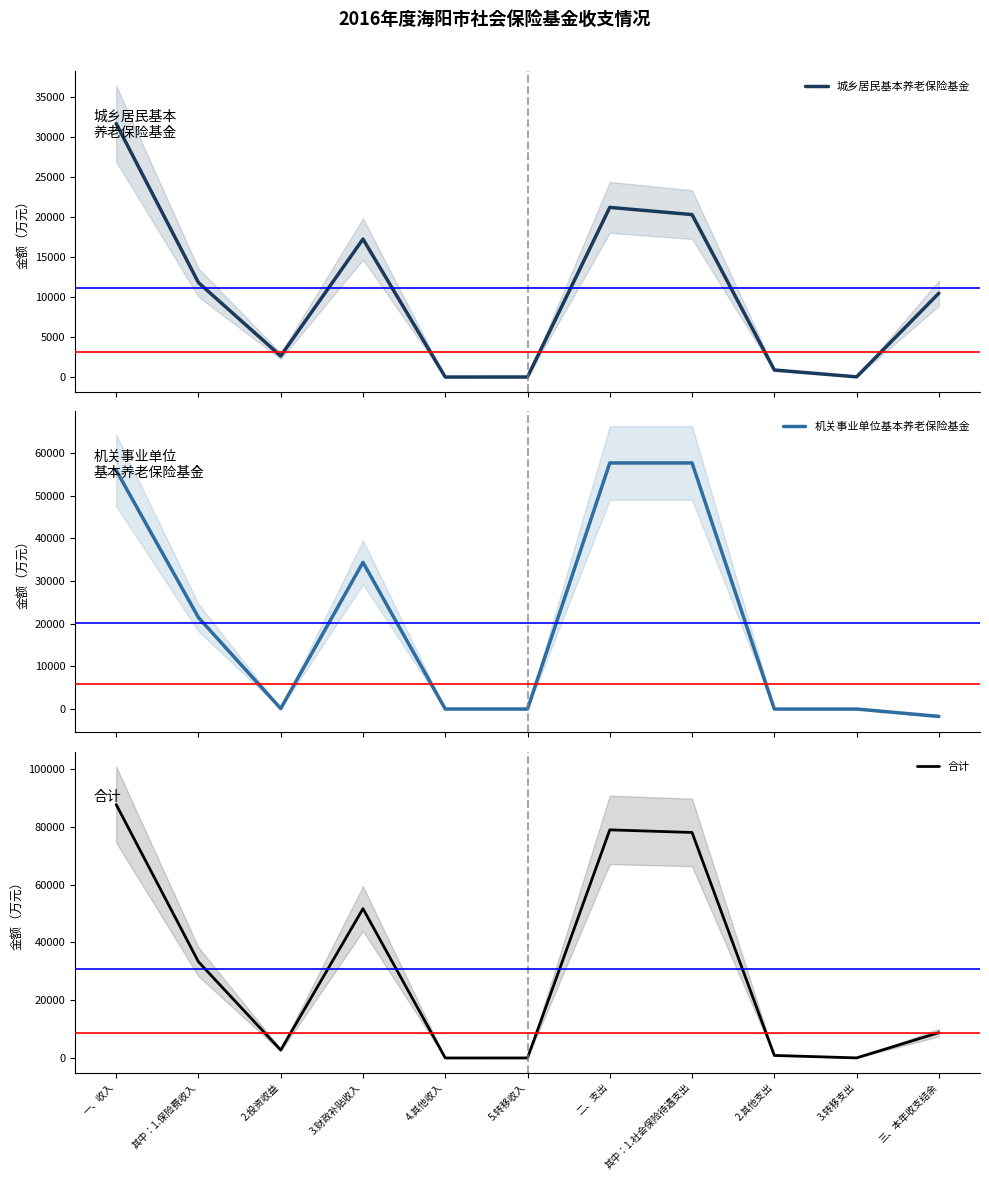

Is the value of 机关事业单位基本养老保险基金 at 5.转移收入 greater than the value of 城乡居民基本养老保险基金 at 3.转移支出?

No